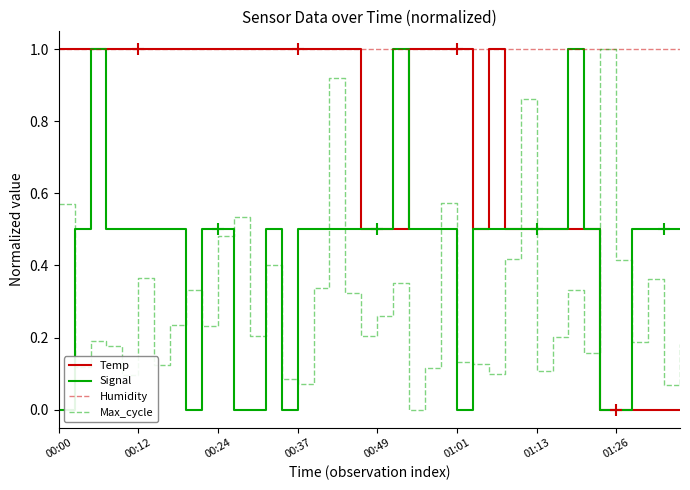

List the series in order of their overall mean, highest first.

Humidity, Temp, Signal, Max_cycle